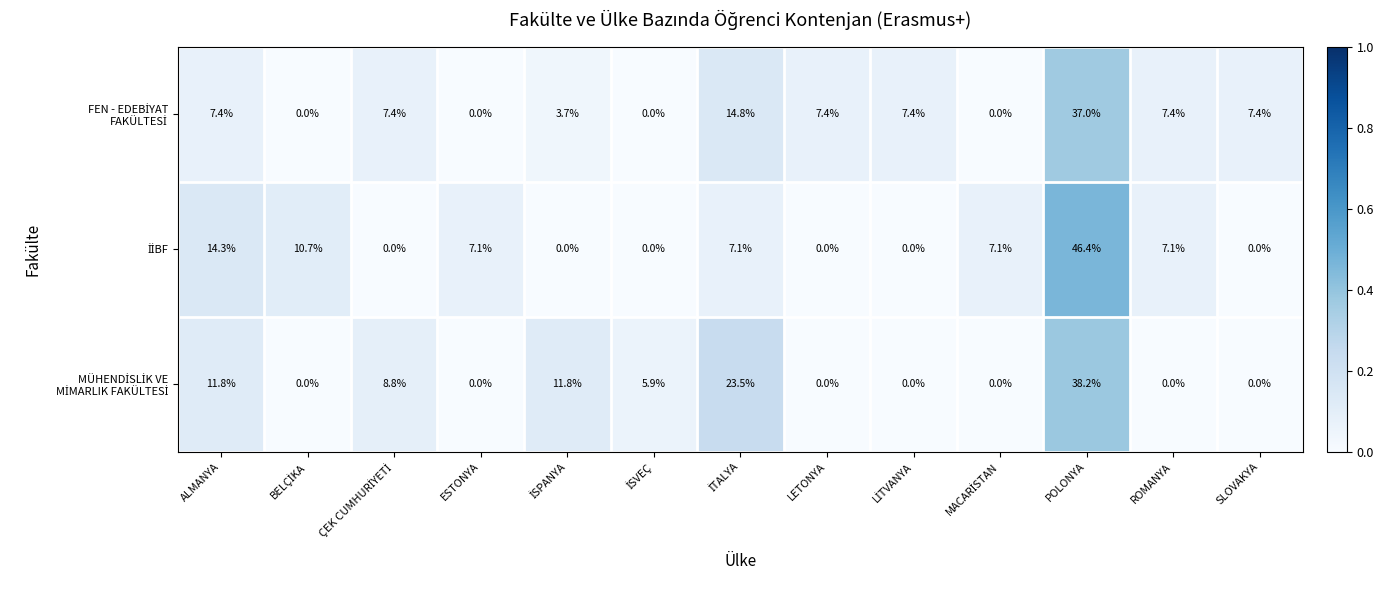

Which category has the highest value across all series?

POLONYA